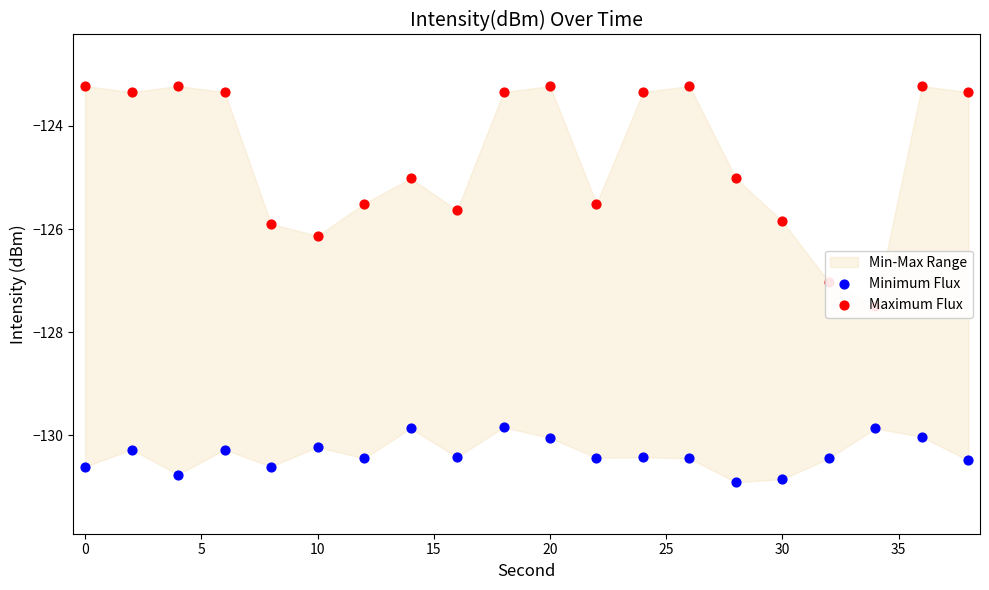

At how many categories does at least one series exceed -128?

20